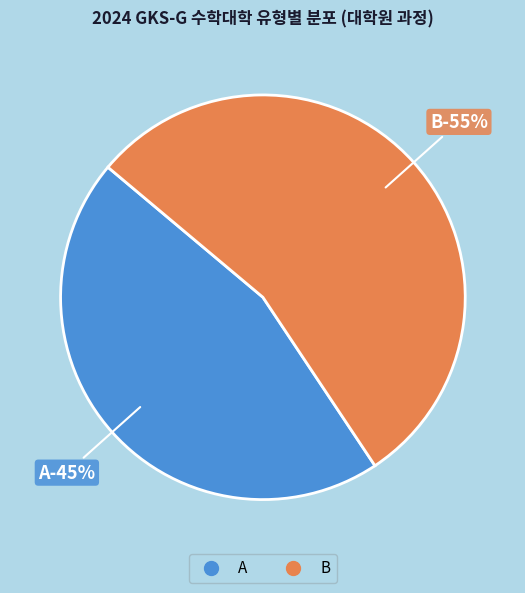

Combined, what portion of the pie is B and A?

100.0%